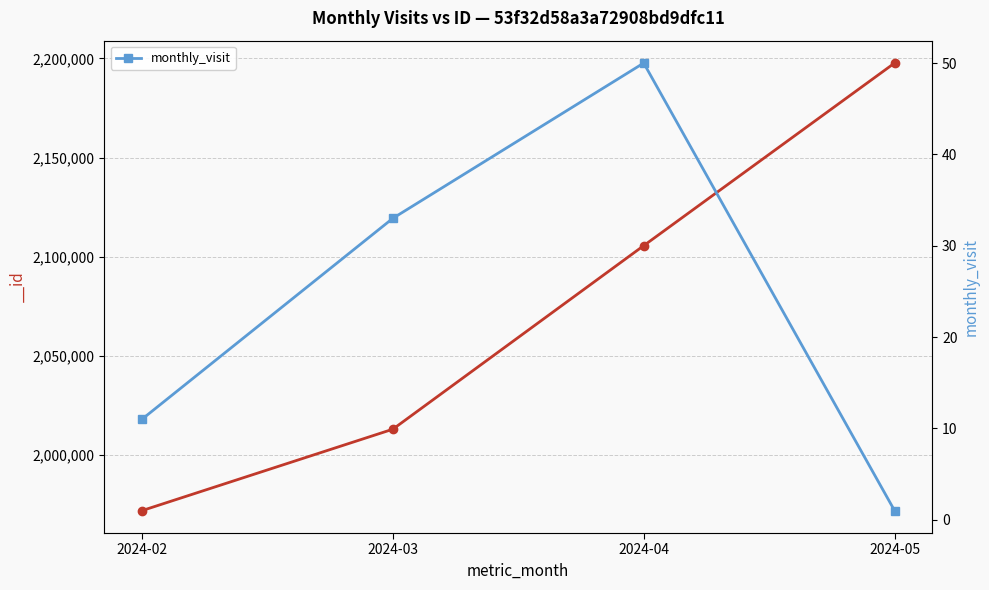

How many lines are shown in the chart?

1